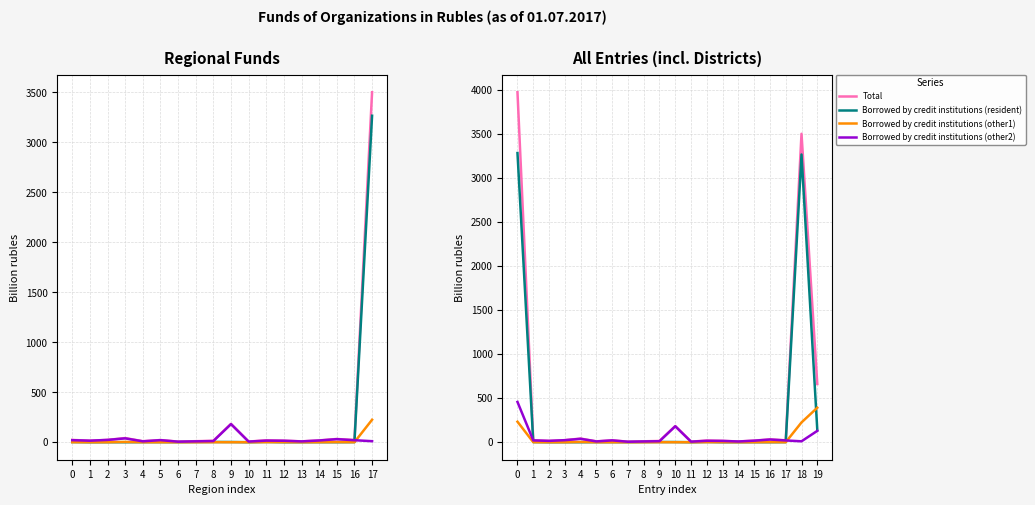

The Borrowed by credit institutions (other1) series shows 0.0 at 3. True or false?

True